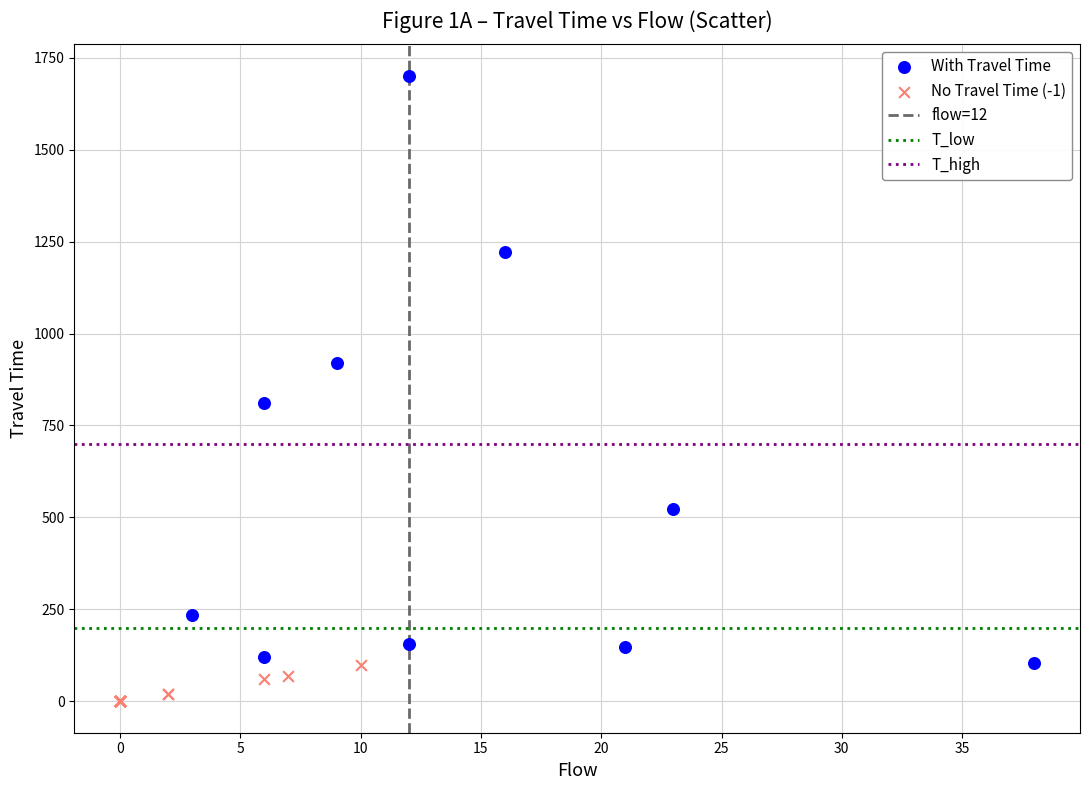

Which series has the widest spread of Y values?

With Travel Time